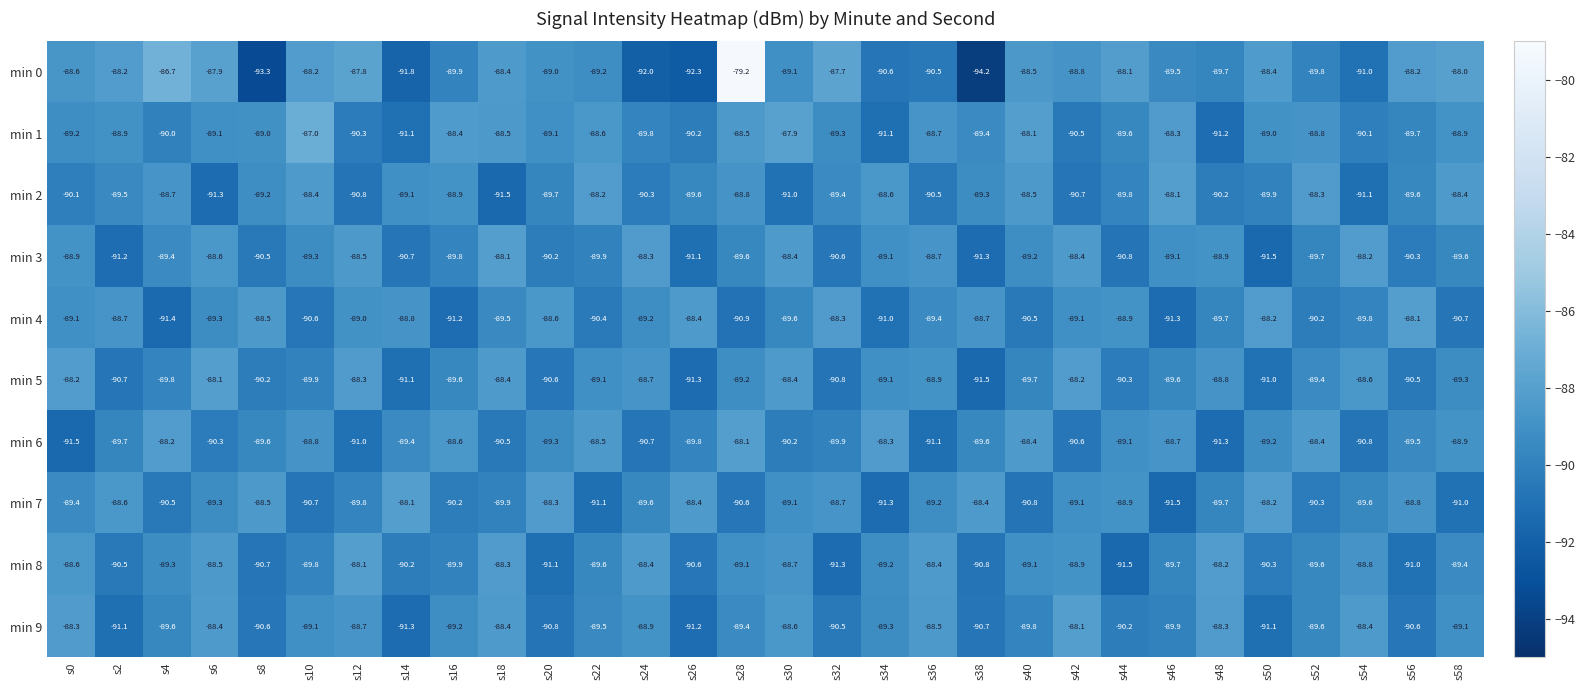

Which series has the largest total across all categories?

min 0